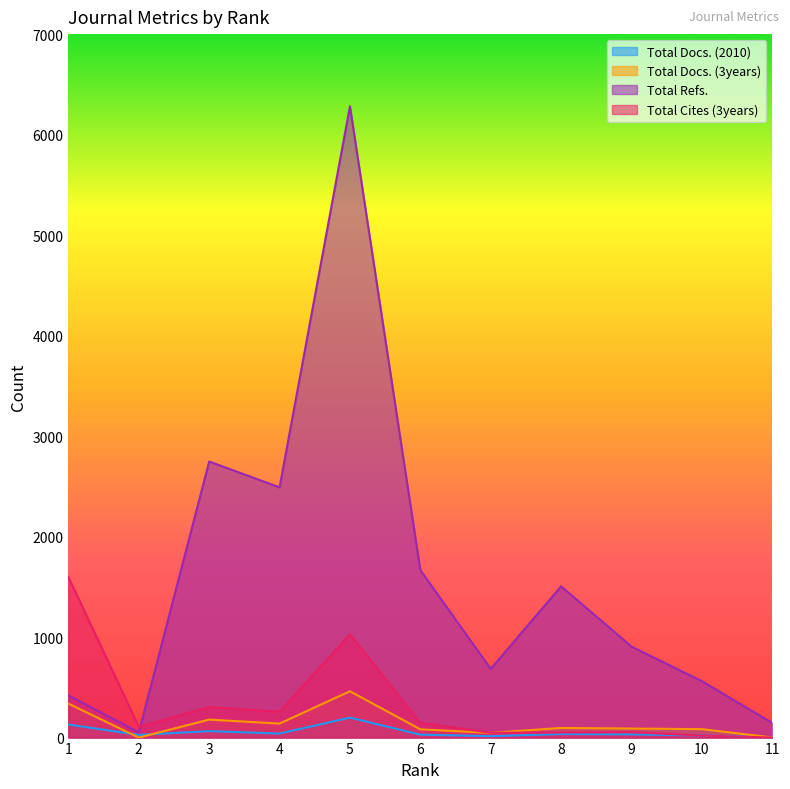

True or false: Total Docs. (3years) and Total Cites (3years) intersect in this chart.

True